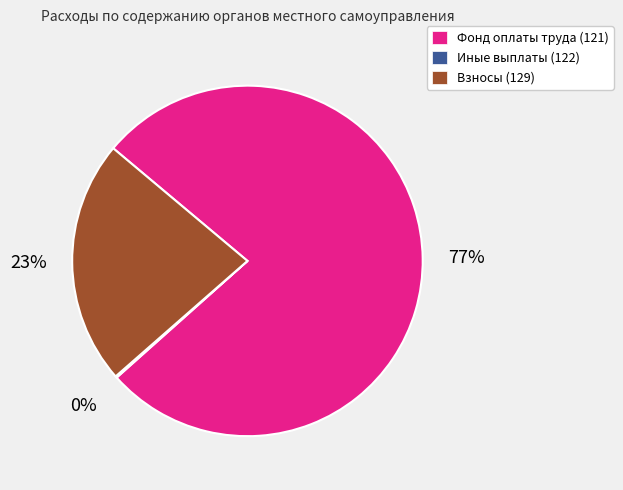

Does any single category account for the majority?

Yes